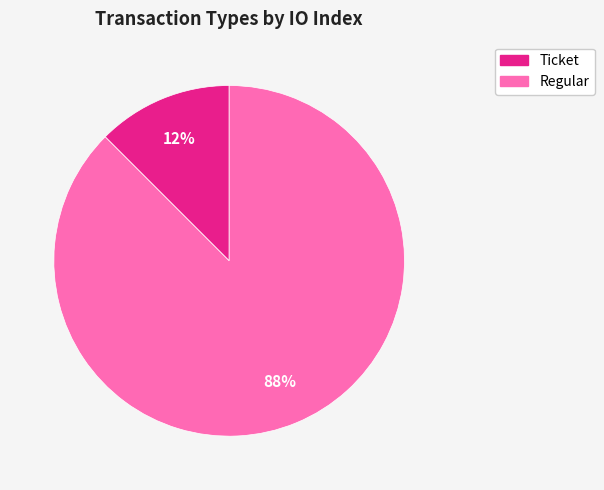

To the nearest percent, what is the average slice percentage?

50%